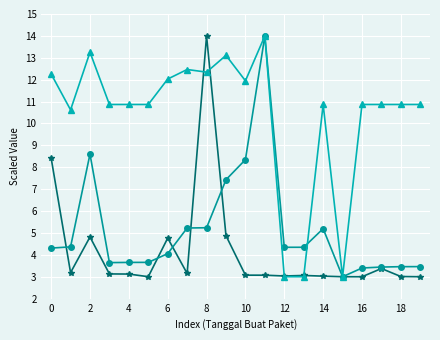

What is the maximum value shown in the chart?

14.0